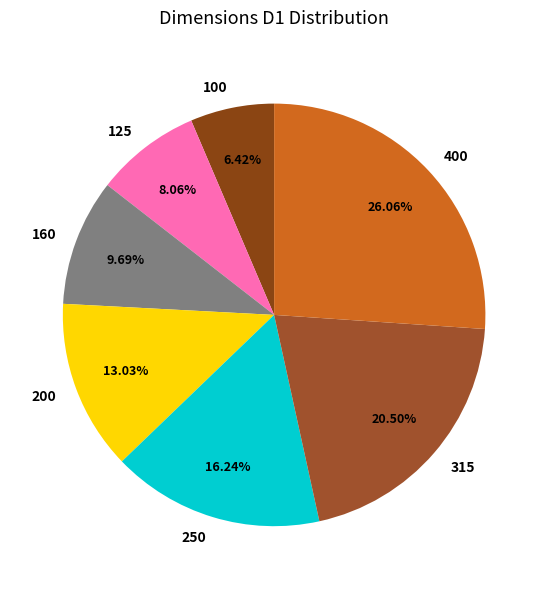

What is the smallest slice in the pie chart?

100